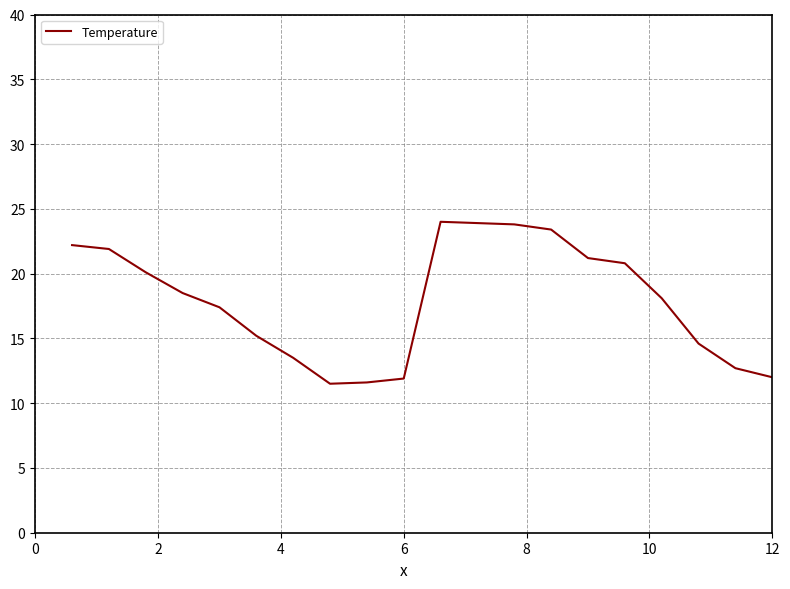

What is the difference between the maximum and minimum values?

12.5